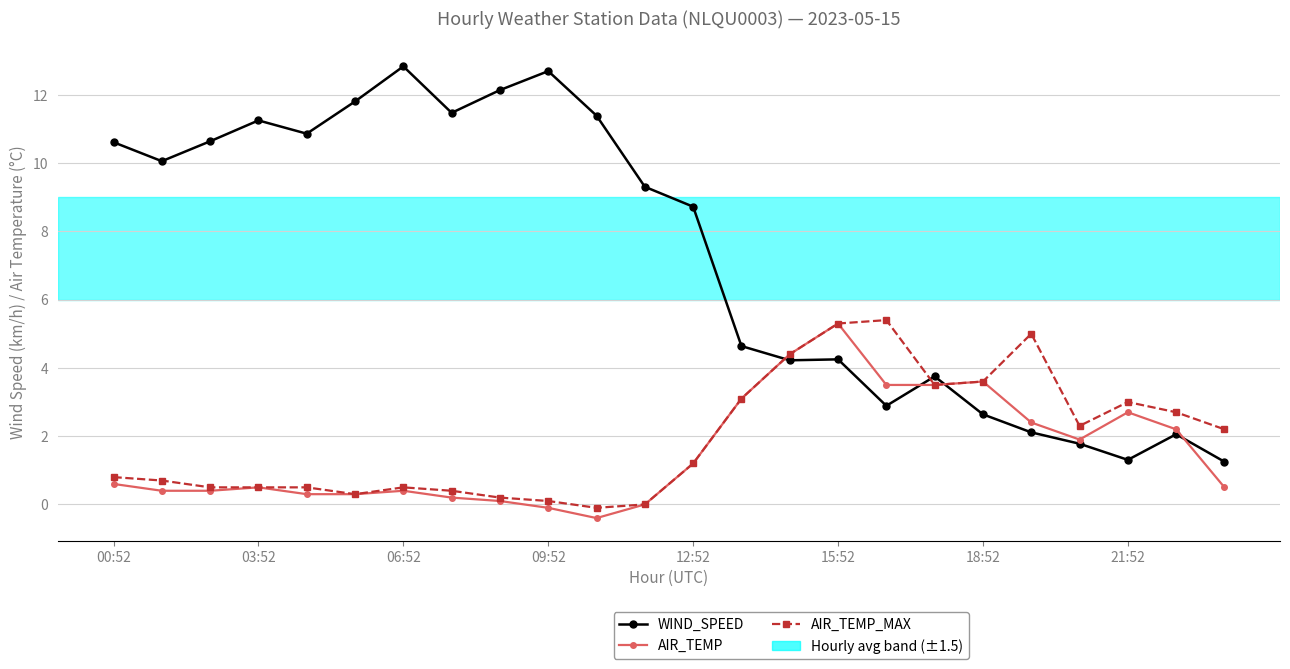

What is the minimum value shown in the chart?

-0.4